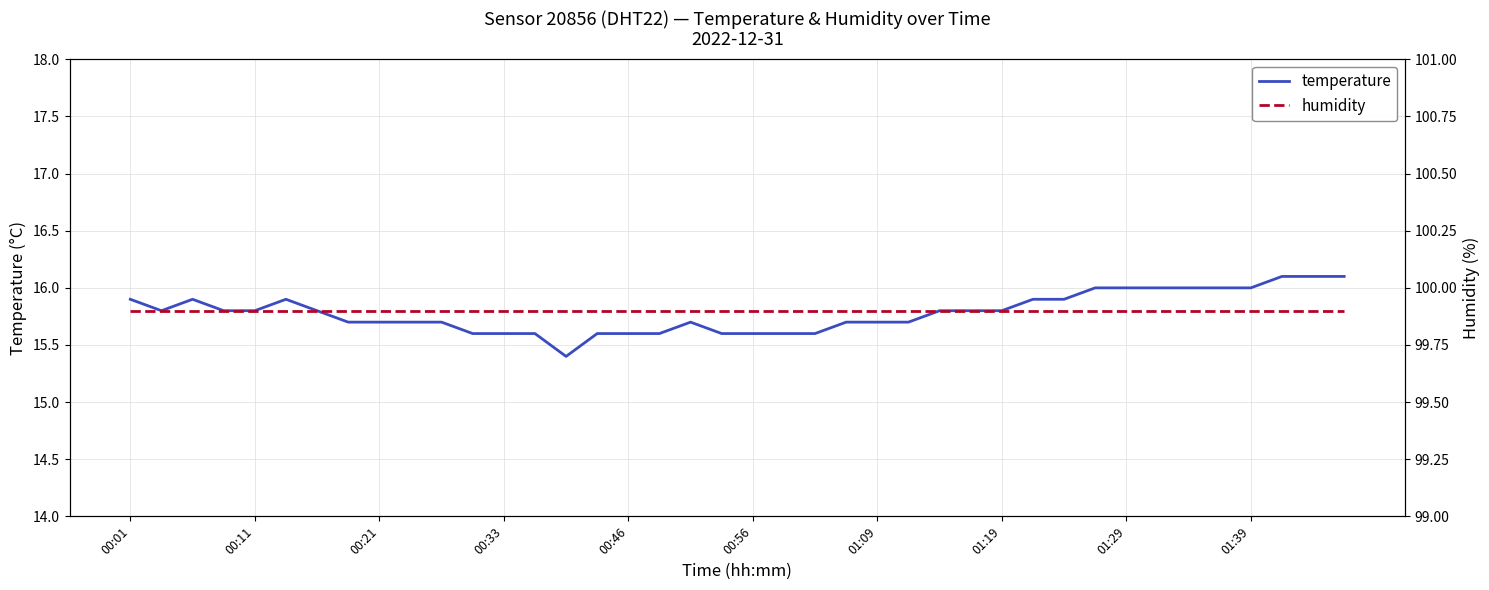

What is the lowest value of the temperature series?

15.4